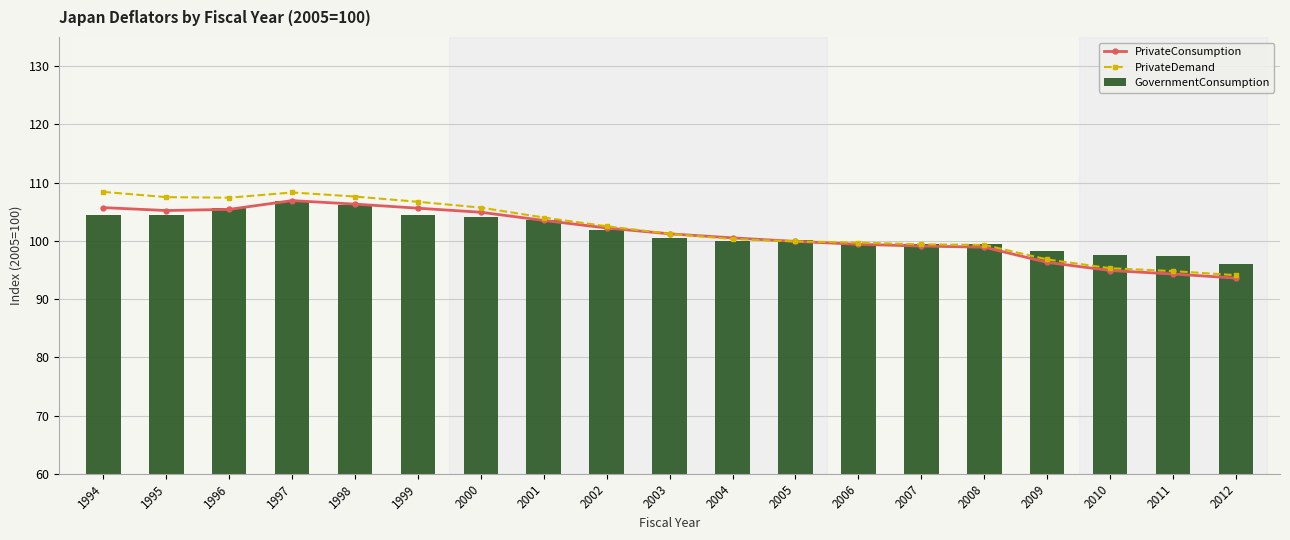

The GovernmentConsumption series shows 135.2 at 2006. True or false?

False